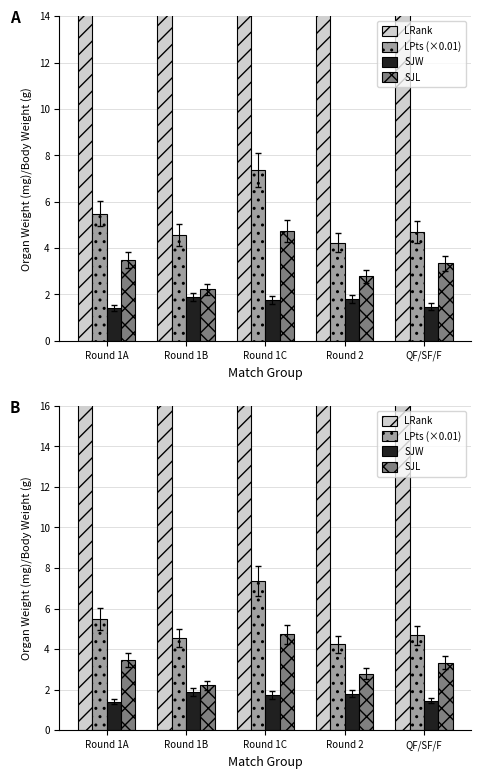

The value of LRank at Round 1B is 138.0. True or false?

True